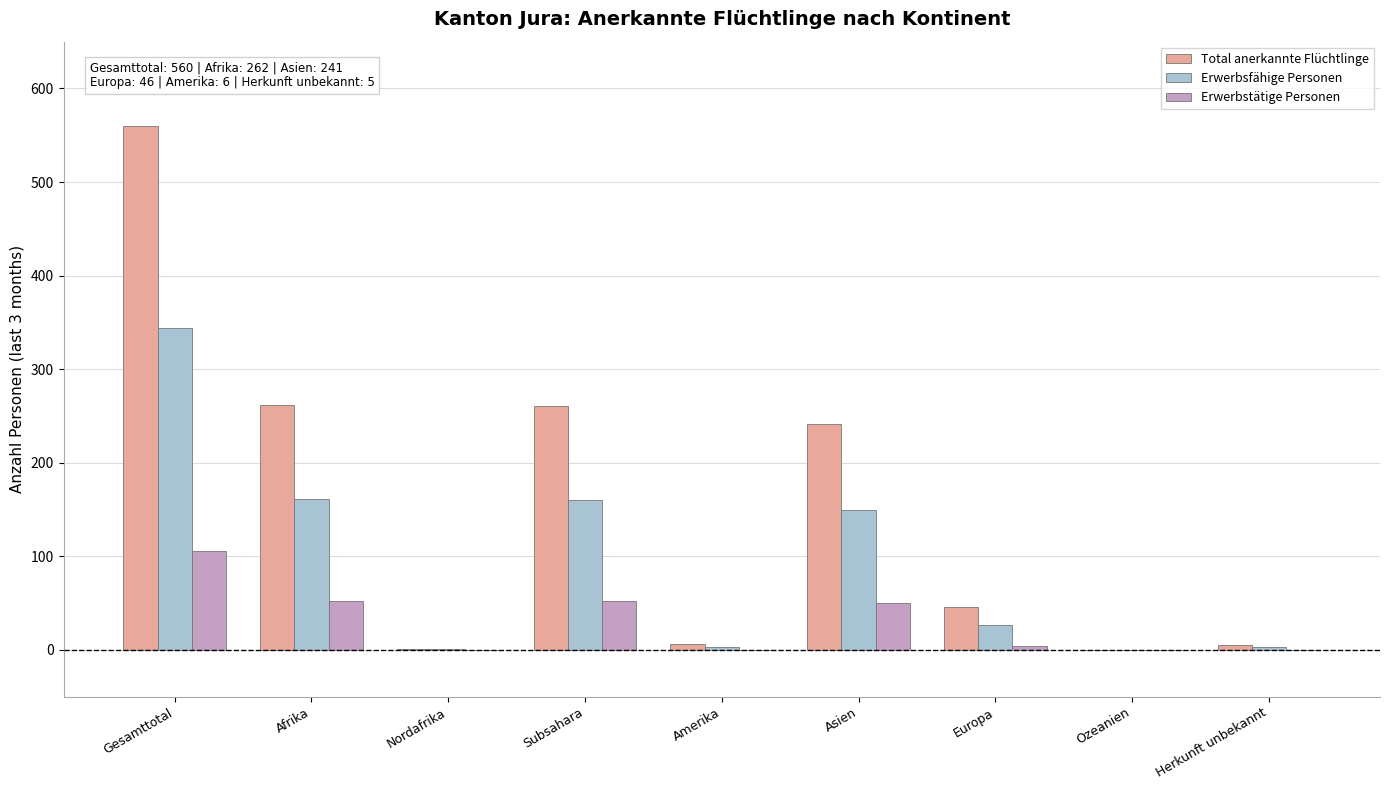

True or false: Erwerbstätige Personen has a value of 0 at Nordafrika.

True